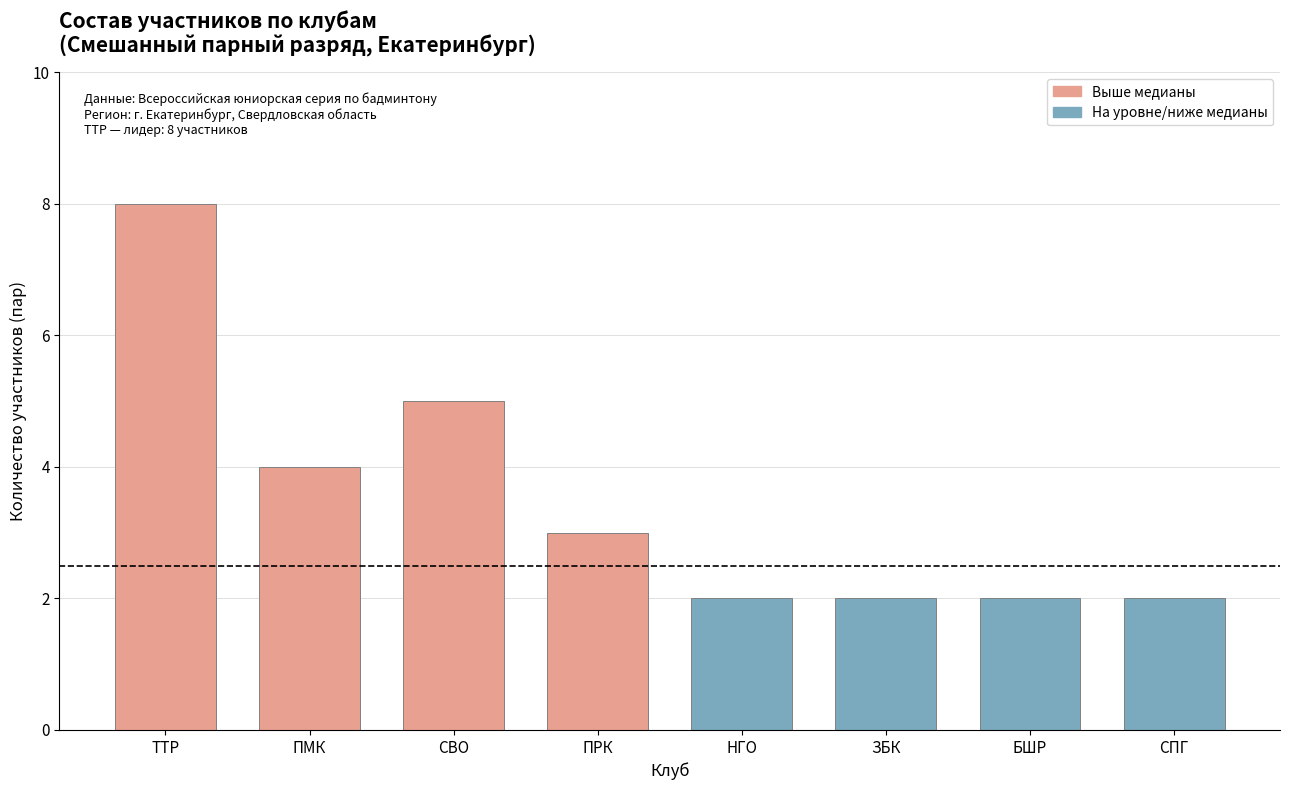

The value at СПГ is 2. True or false?

True